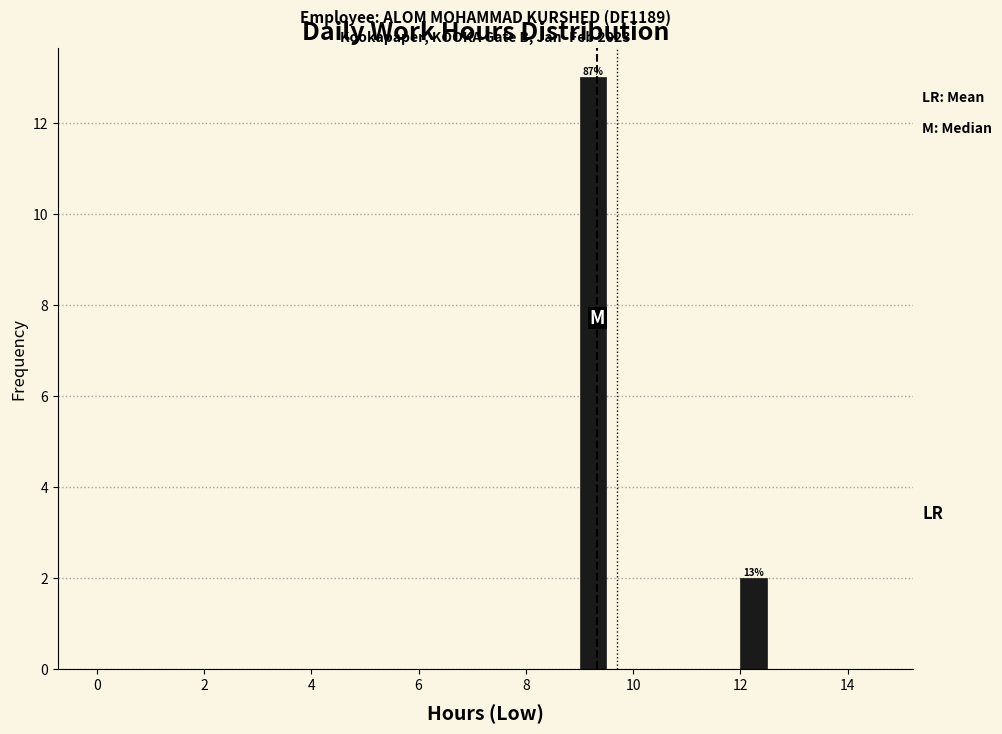

Read against the x-axis, roughly where is the centre of the tallest bar?

9.2